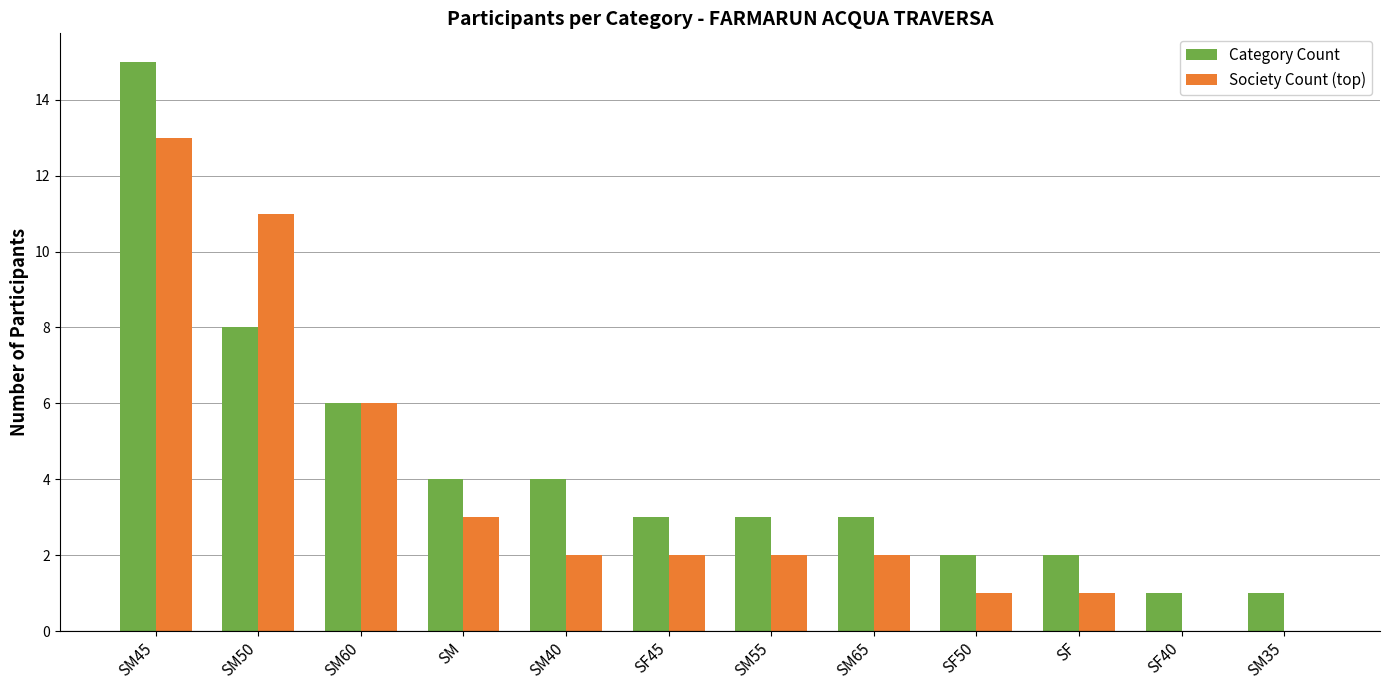

What is the sum of all Society Count (top) values?

43